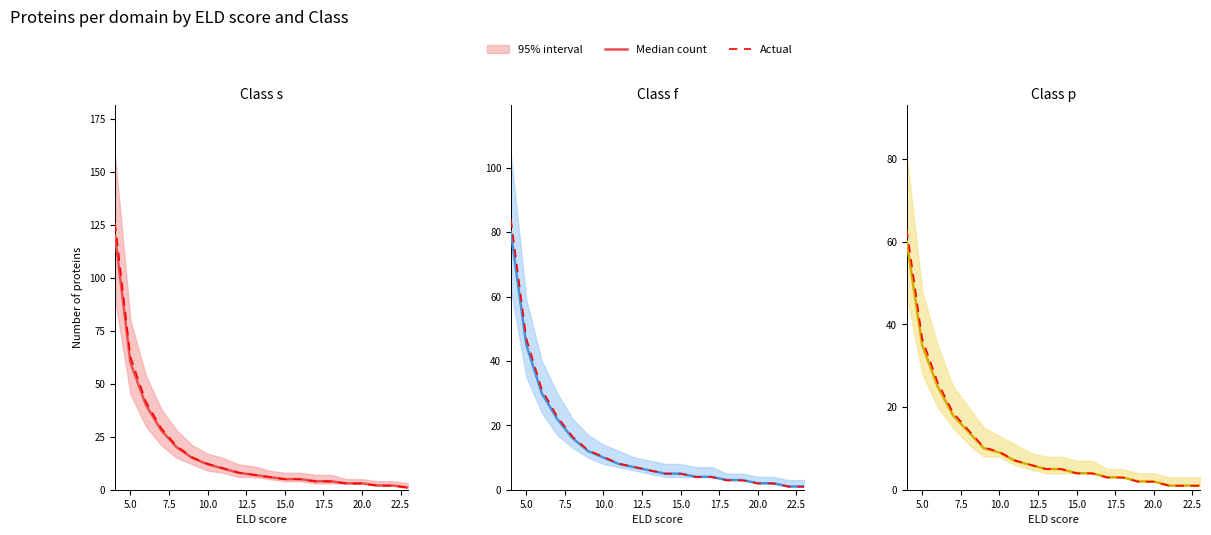

At 15.0, list the series in order from smallest to largest.

Median count, Actual